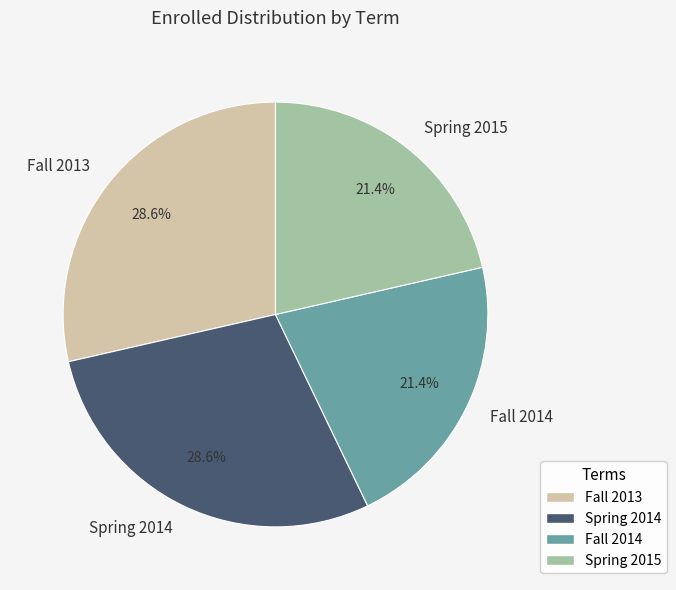

To the nearest percent, what portion does Fall 2013 represent?

29%